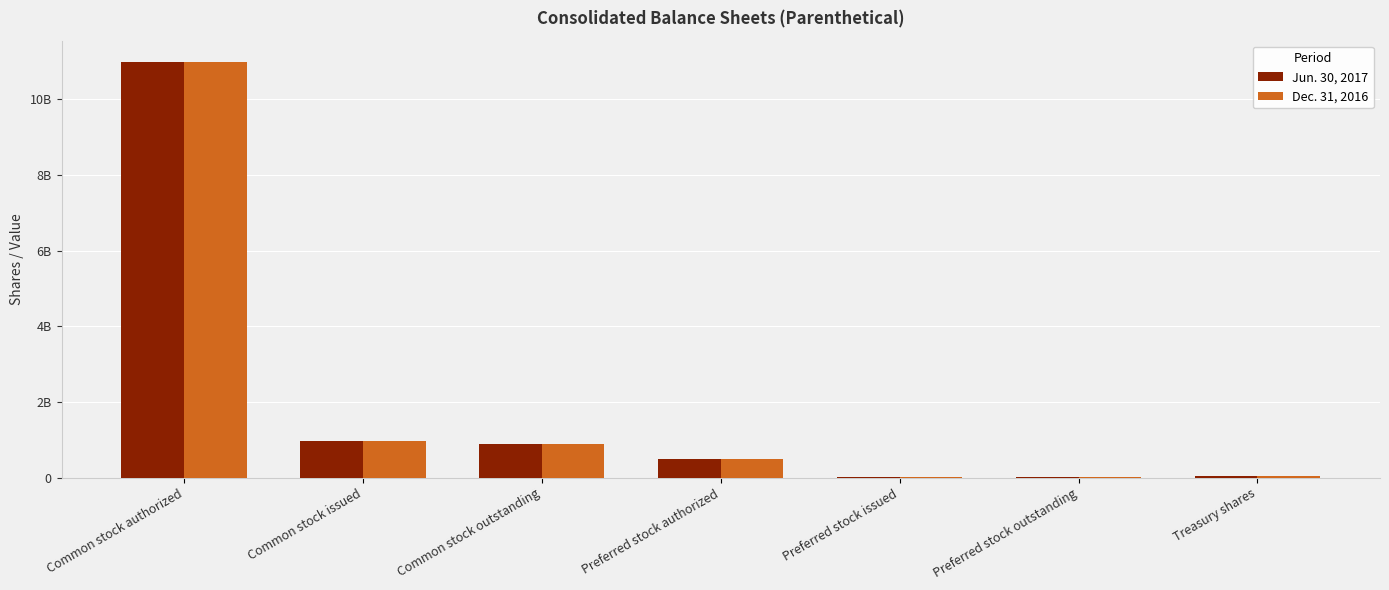

At which category is the sum across all series the highest?

Common stock authorized